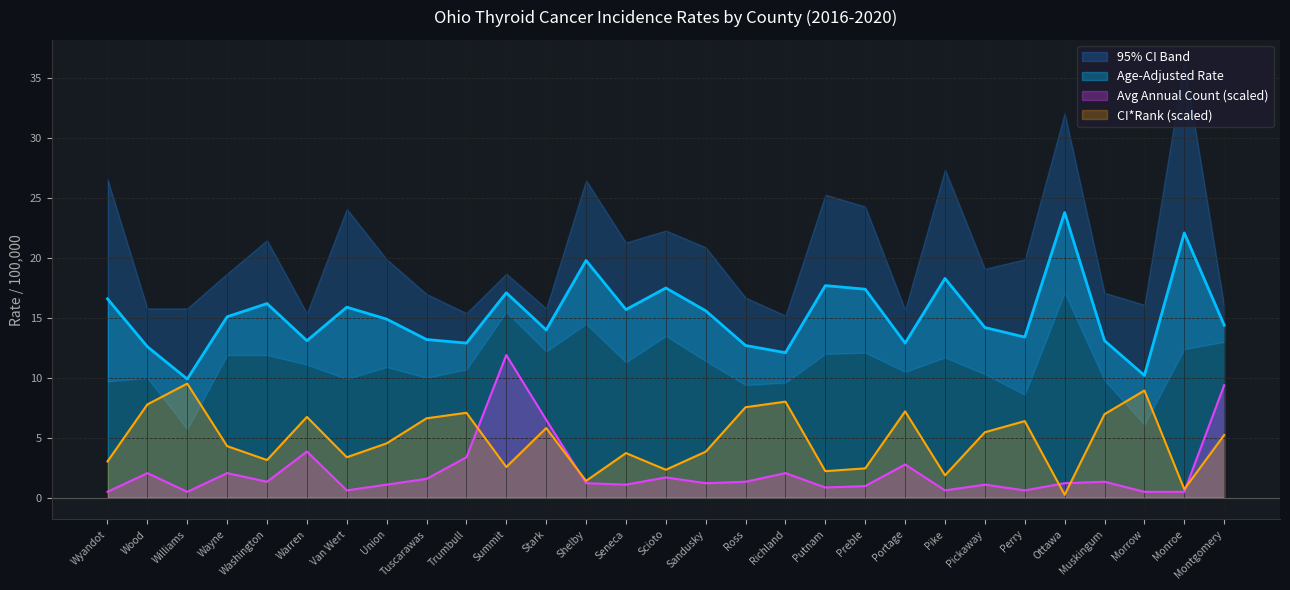

Which series has the largest range (max minus min)?

Age-Adjusted Rate